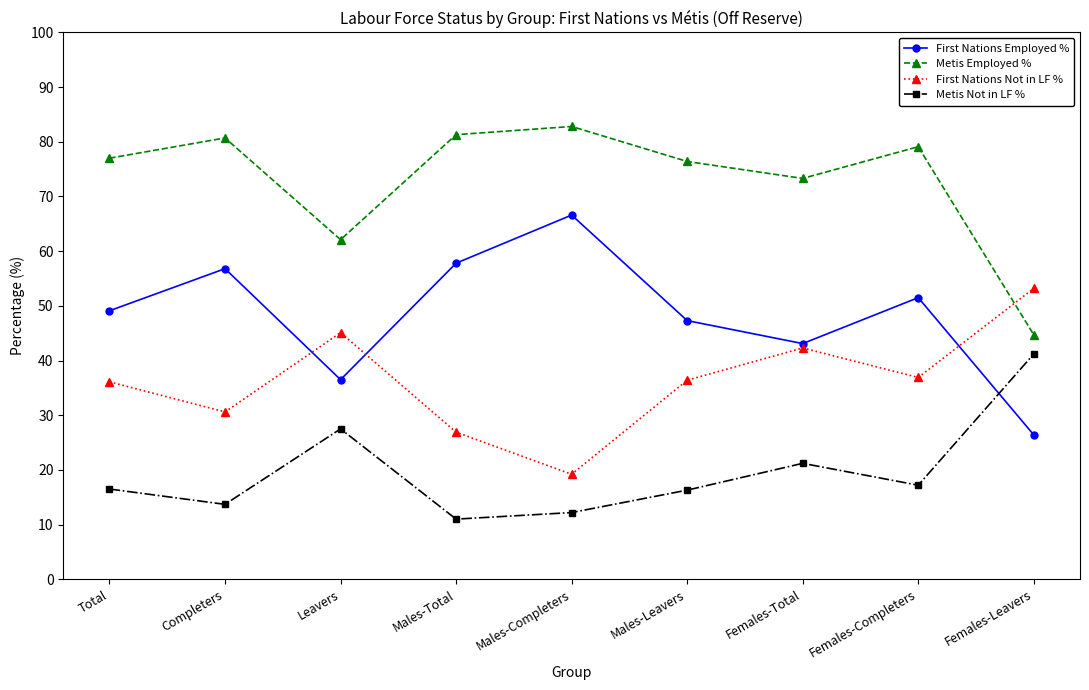

What is the label of the 8th point from the left?

Females-Completers